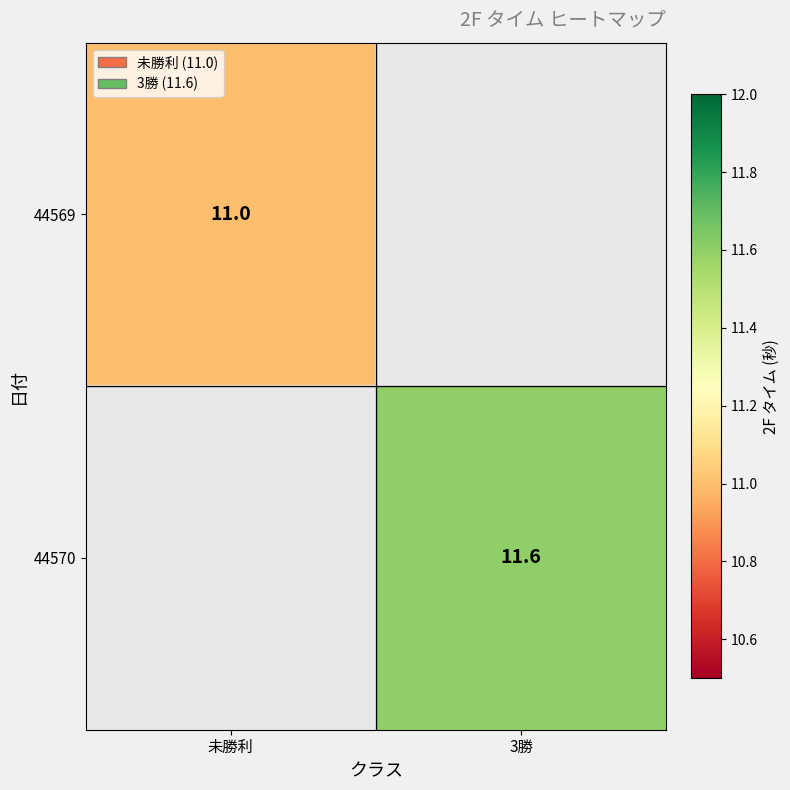

The value of 44569 at 未勝利 is 4.0. True or false?

False